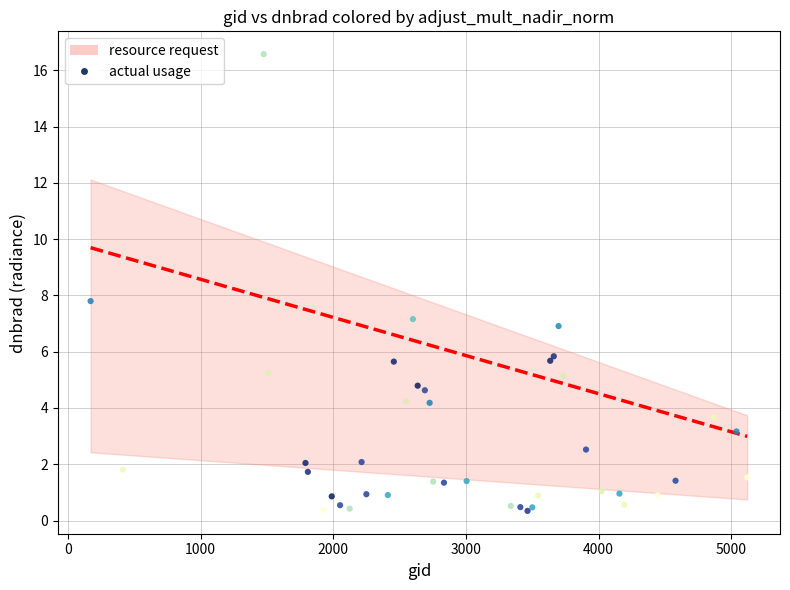

What Y value in the scatter plot is closest to 8?

7.8